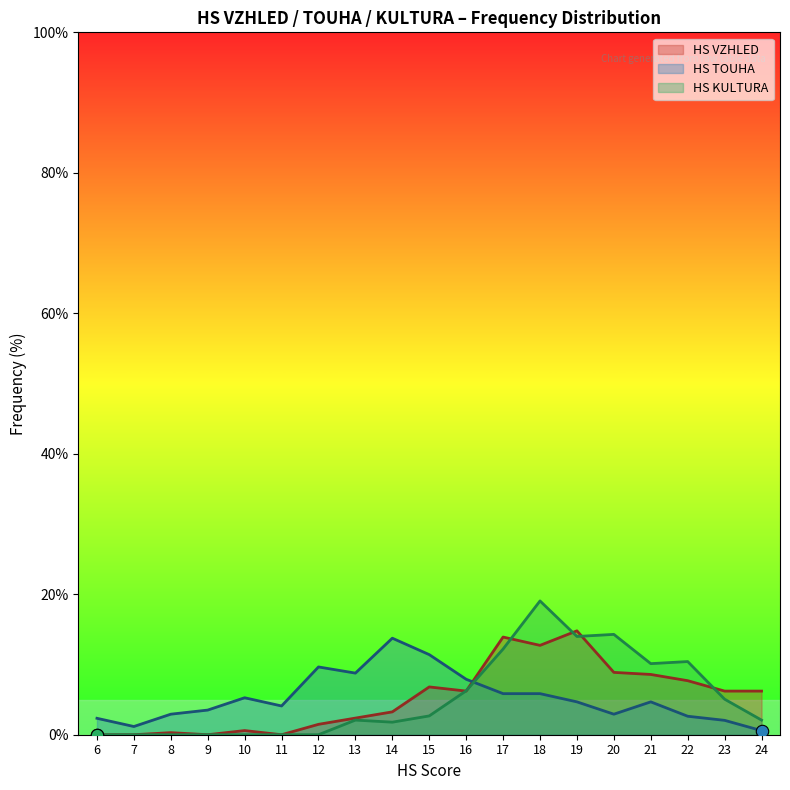

What are all the series names shown in the legend?

HS VZHLED, HS TOUHA, HS KULTURA